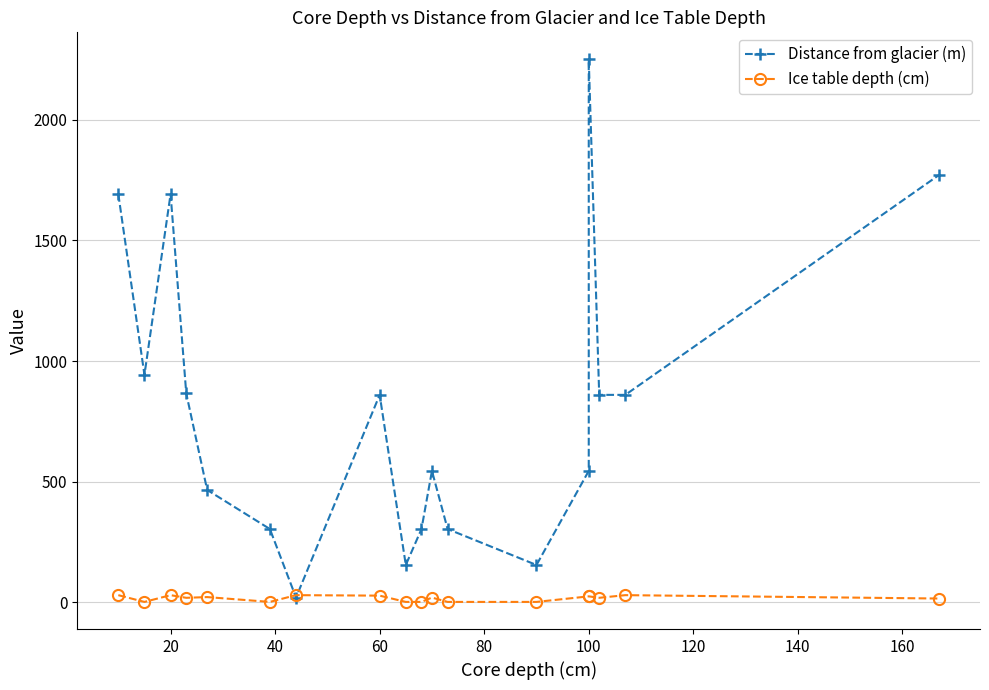

At how many categories does at least one series exceed 441?

12